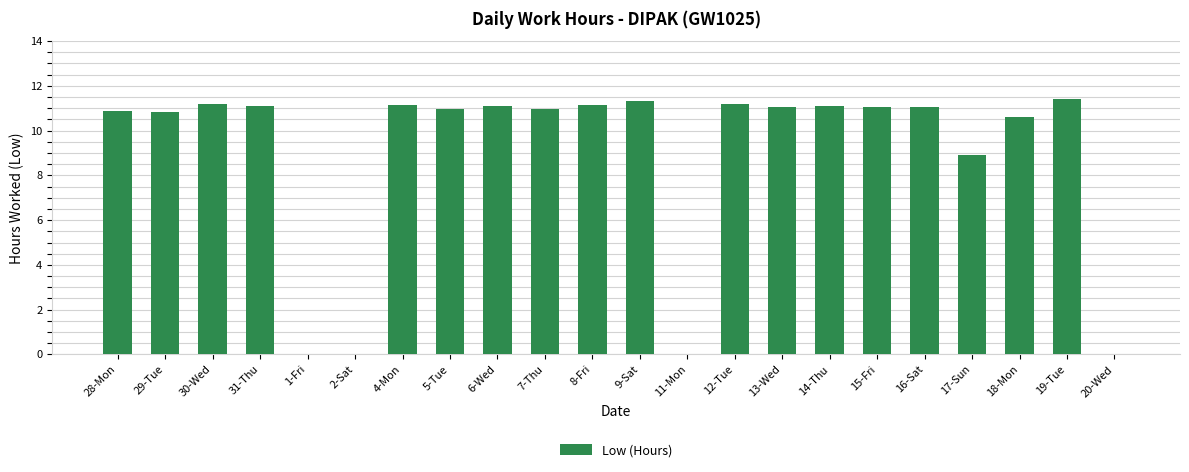

Which has a higher value, 20-Wed or 12-Tue?

12-Tue